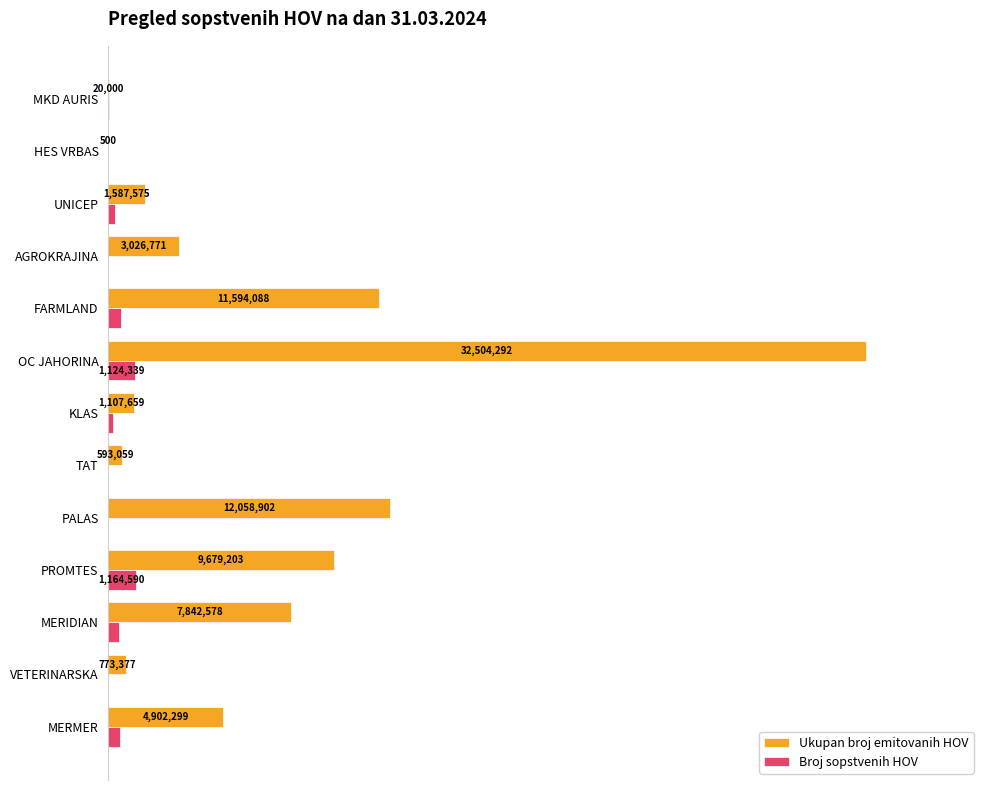

What are all the series names shown in the legend?

Ukupan broj emitovanih HOV, Broj sopstvenih HOV